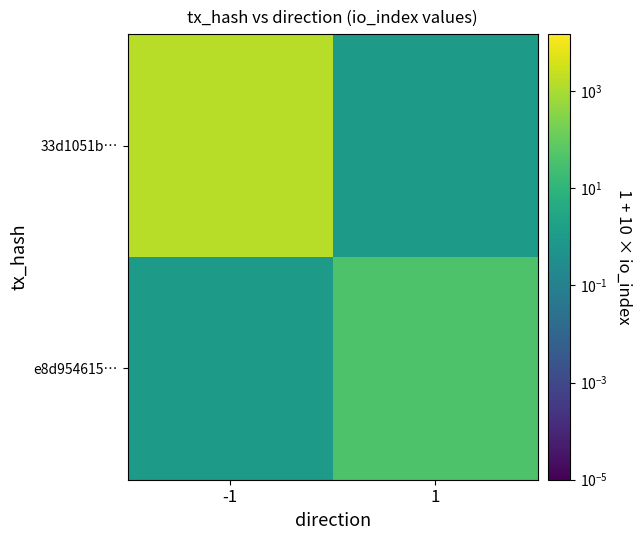

At which category is the sum across all series the highest?

-1